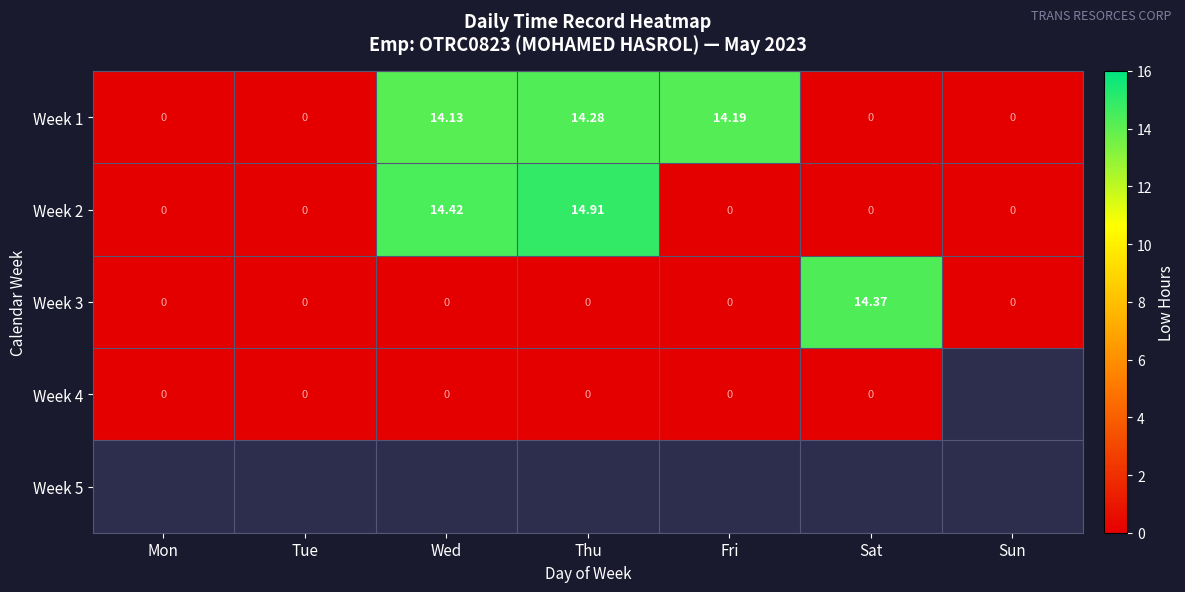

Is it true that Week 1 equals 14.2 at Fri?

True